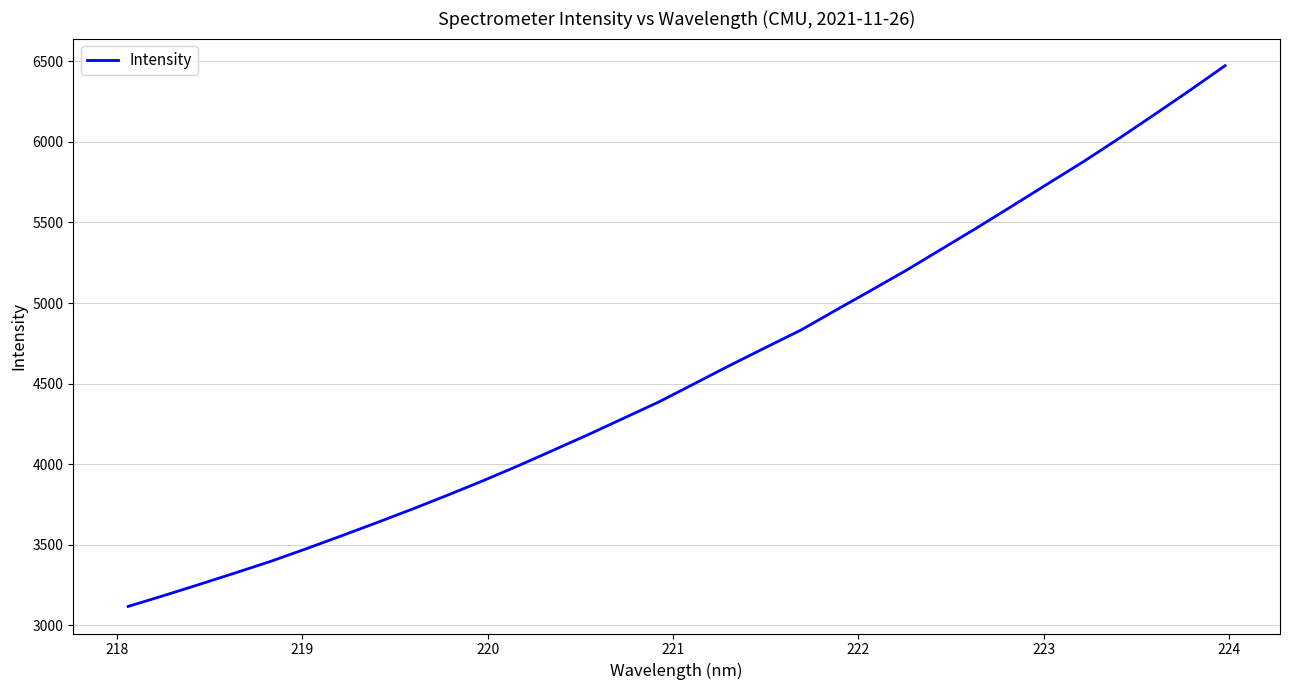

Count the number of values greater than 4500.

16